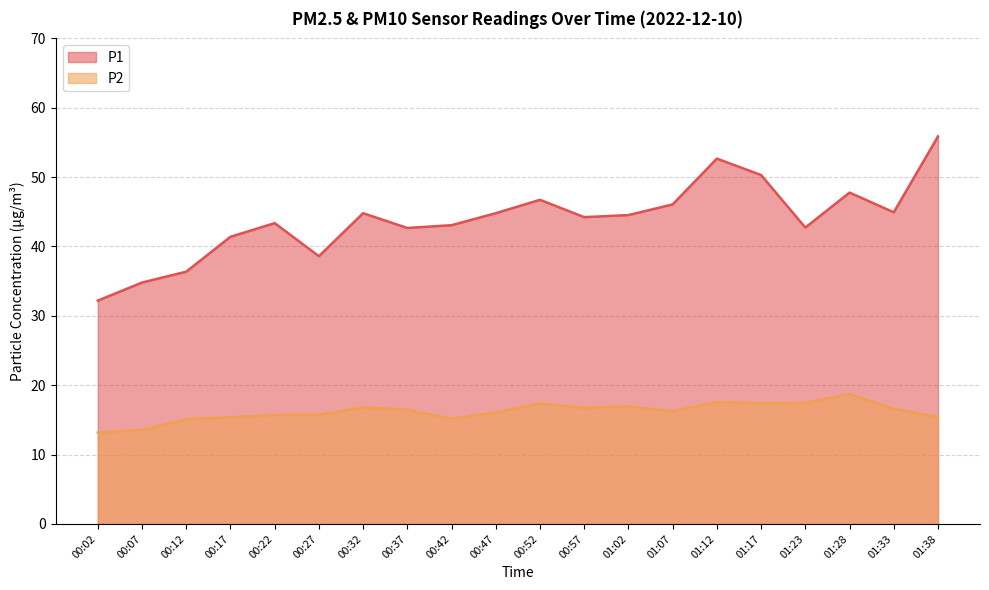

Where is the first local maximum for P2?

00:32